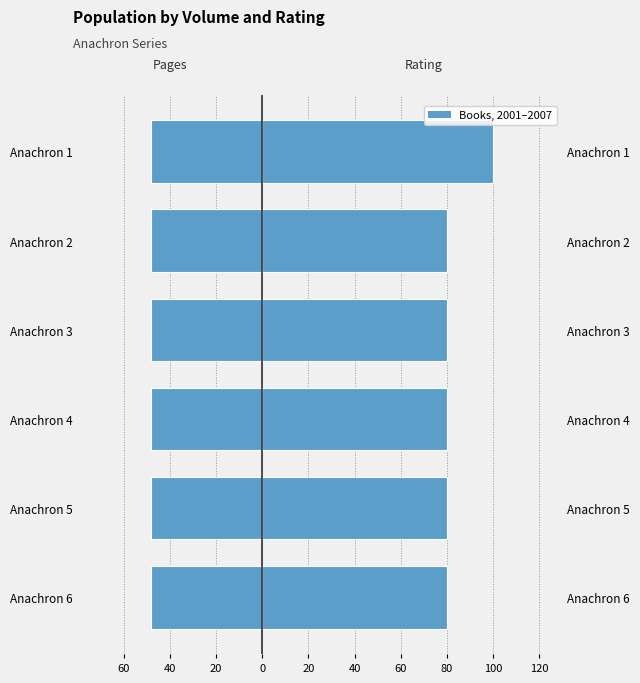

Is the value of Rating (x10) at 20 greater than the value of Pages at 60?

Yes